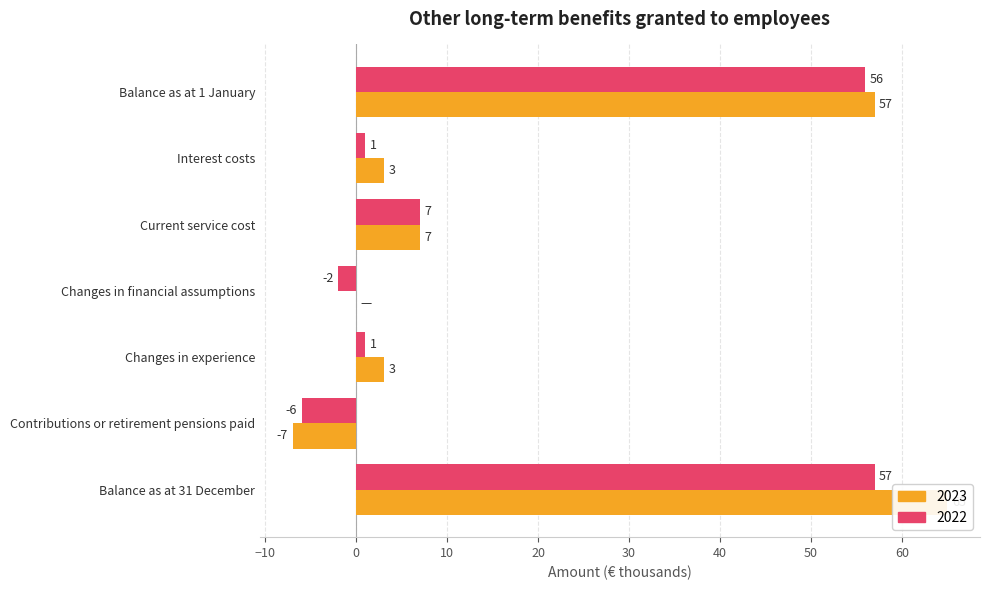

List the labels in order of 2022 value, largest first.

Balance as at 31 December, Balance as at 1 January, Current service cost, Interest costs, Changes in experience, Changes in financial assumptions, Contributions or retirement pensions paid